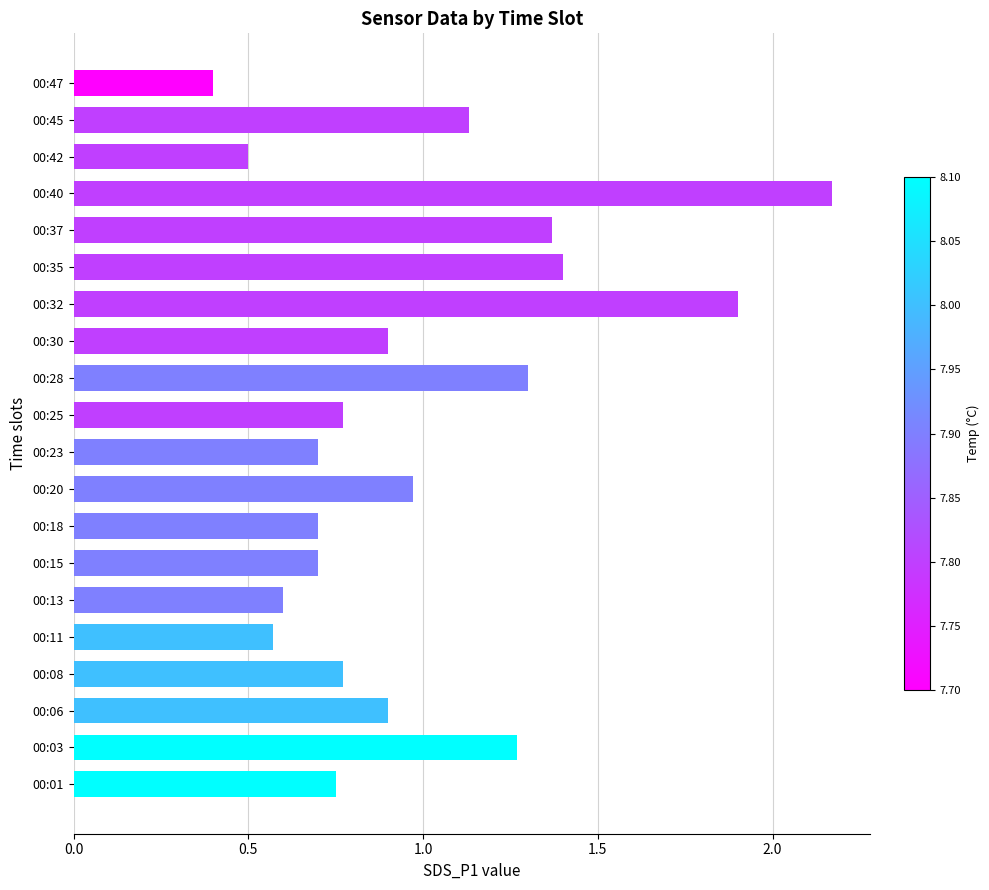

Does the chart contain stacked bars?

No